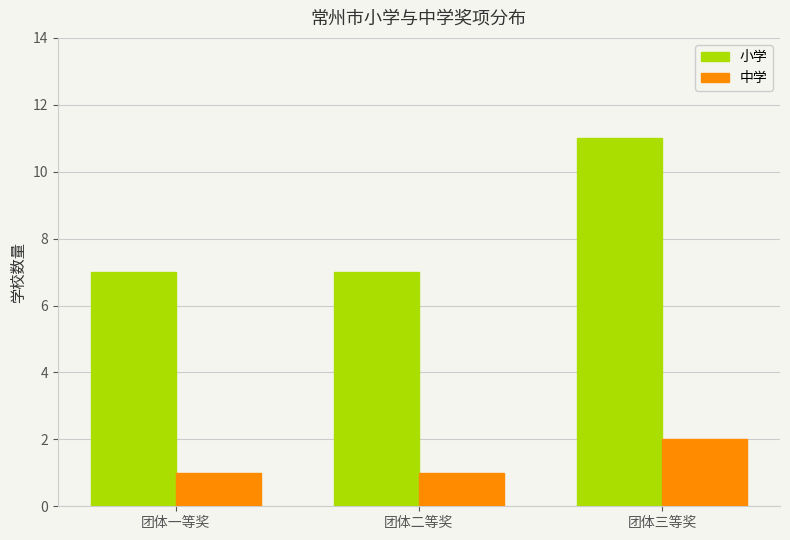

Between 团体二等奖 and 团体三等奖, which series saw the biggest shift?

小学